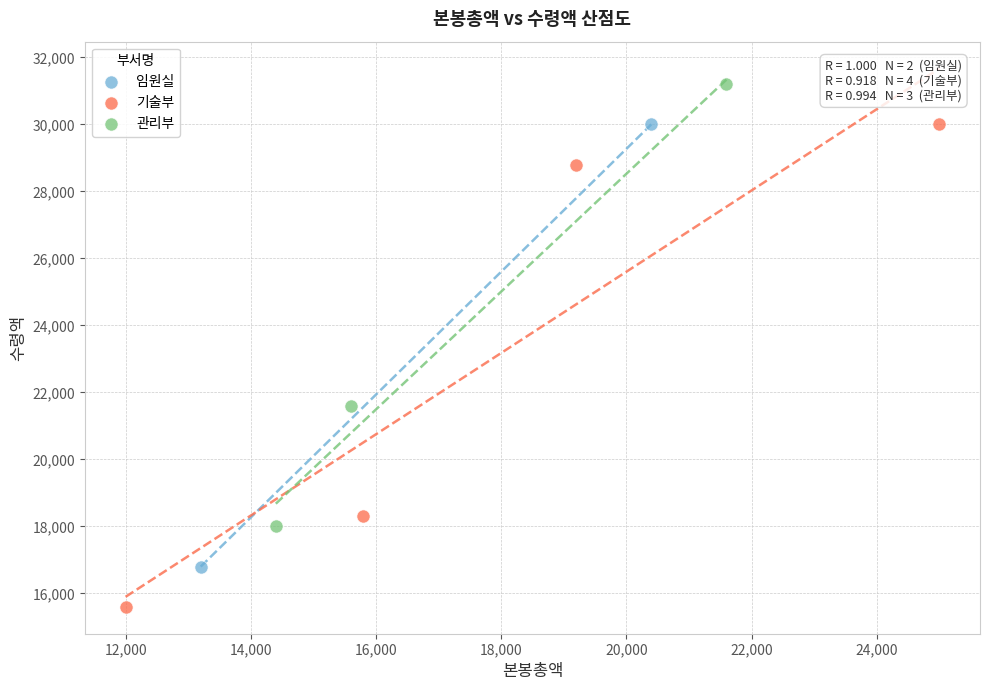

What are all the series names shown in the legend?

임원실, 기술부, 관리부